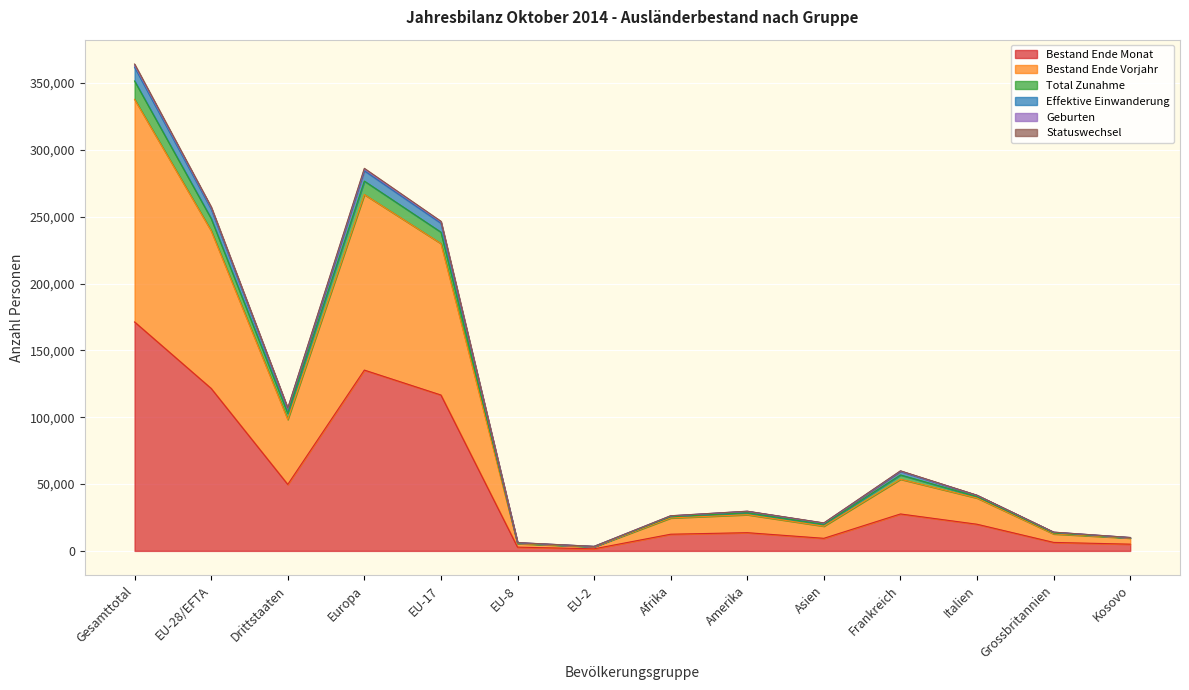

How many distinct data groups are displayed?

6